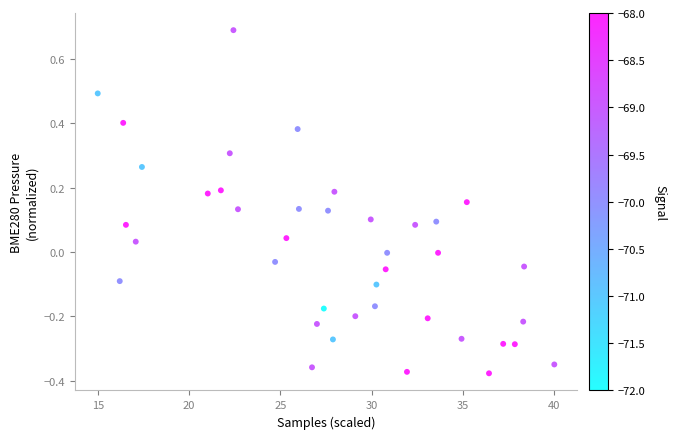

What is the range of Y values (max minus min)?

1.1